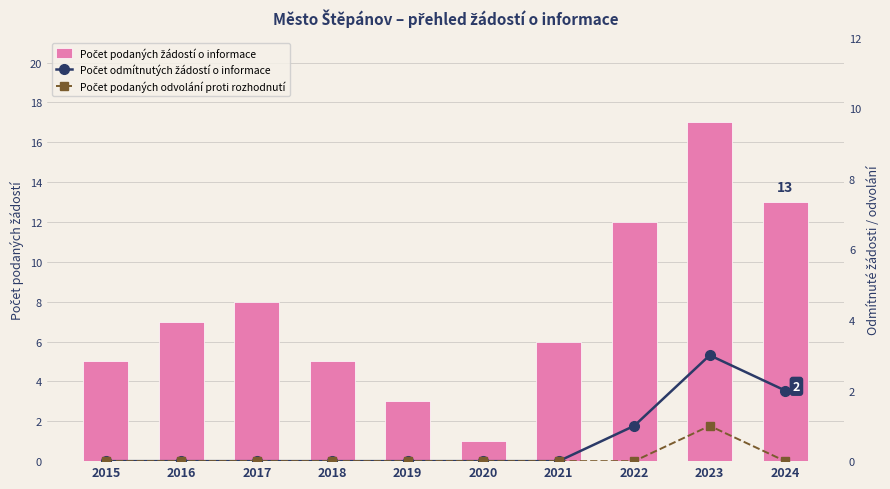

At which category is the sum across all series the highest?

2023